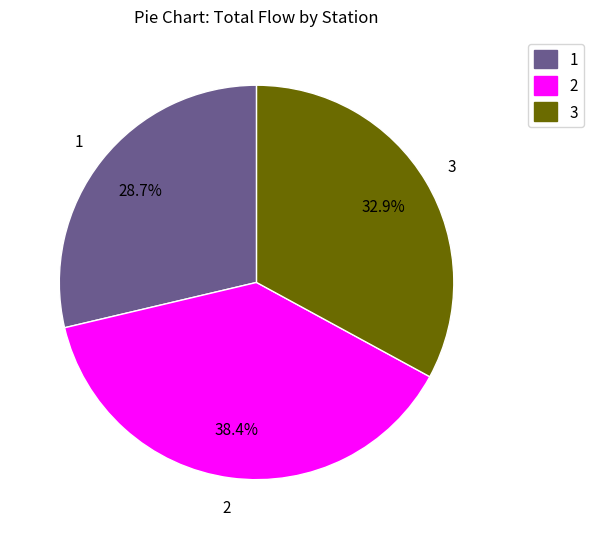

Which slice is the smallest?

1